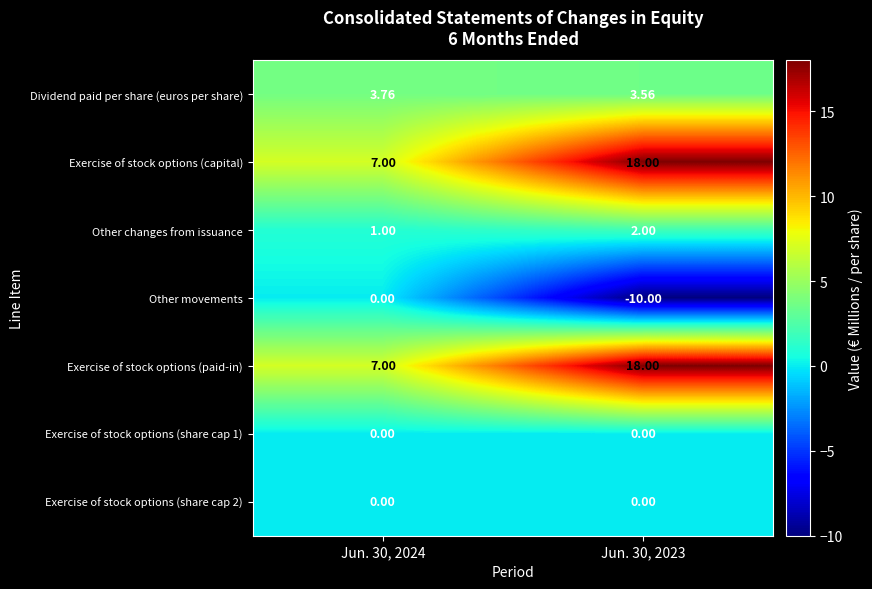

Is the value of Dividend paid per share (euros per share) at Jun. 30, 2023 greater than the value of Exercise of stock options (share cap 1) at Jun. 30, 2024?

Yes